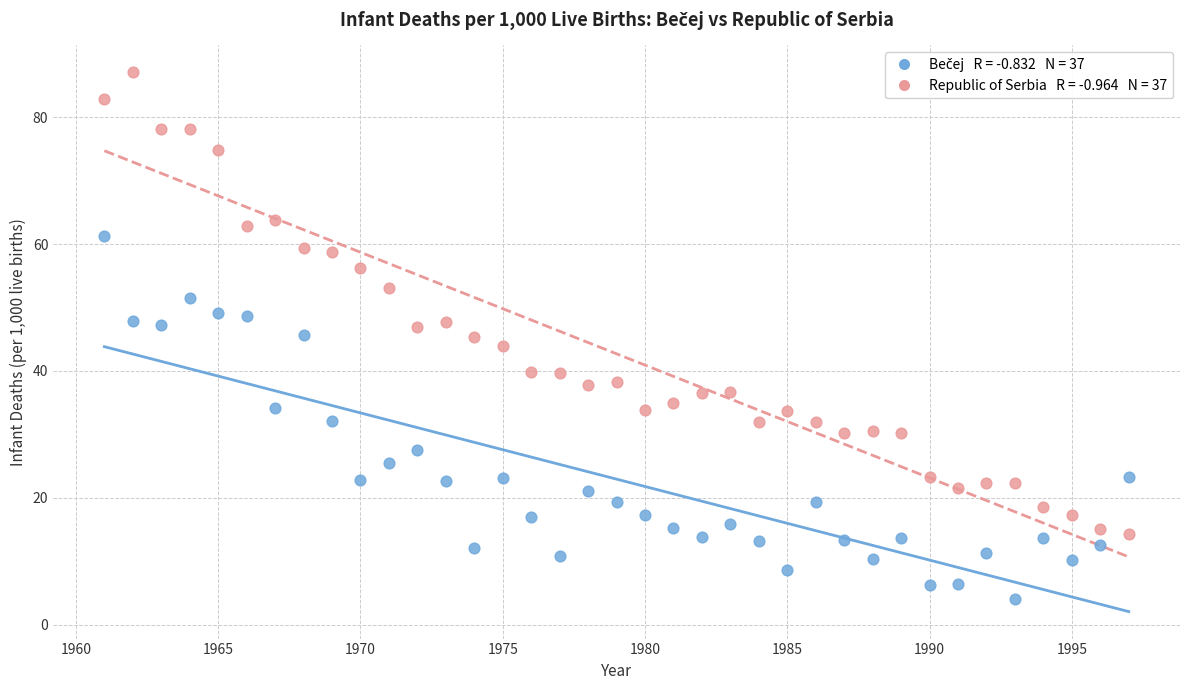

Across all data points, what is the range of X values (max minus min)?

36.0